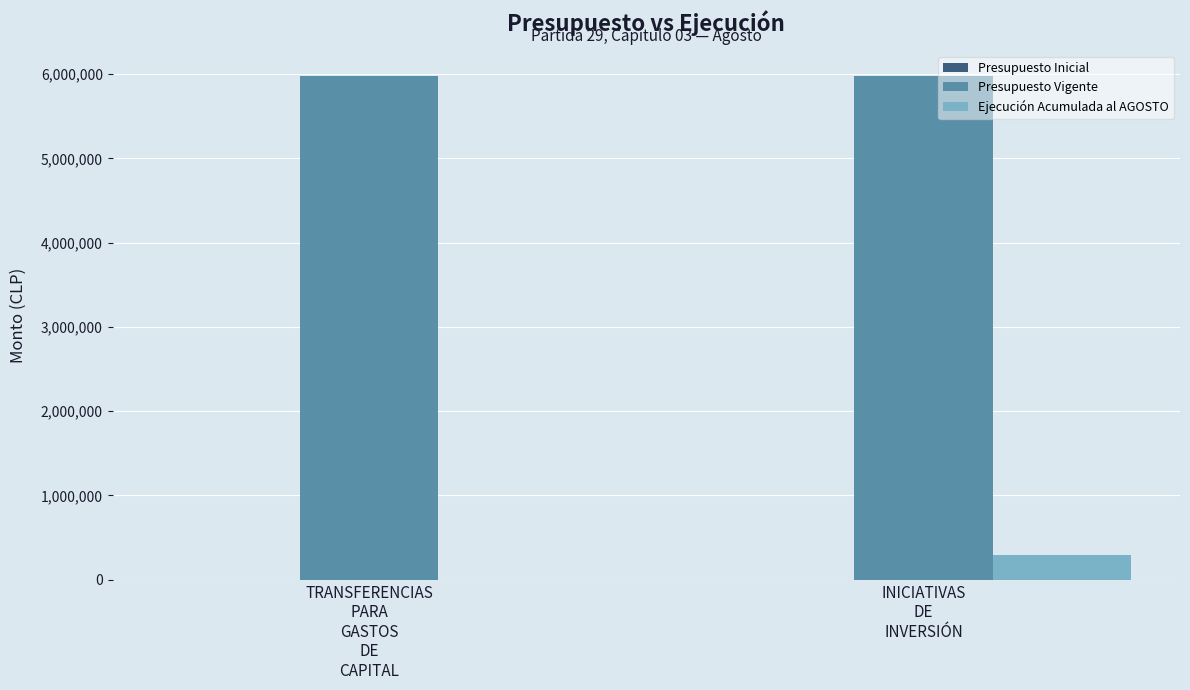

How many Ejecución Acumulada al AGOSTO values are between 0 and 292732?

2